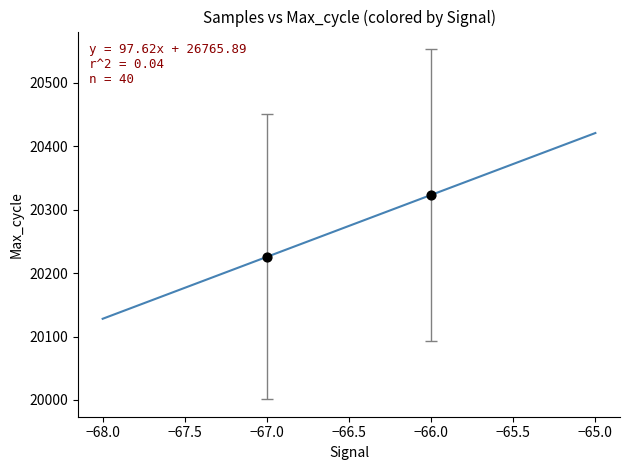

What is the average X value?

-66.5